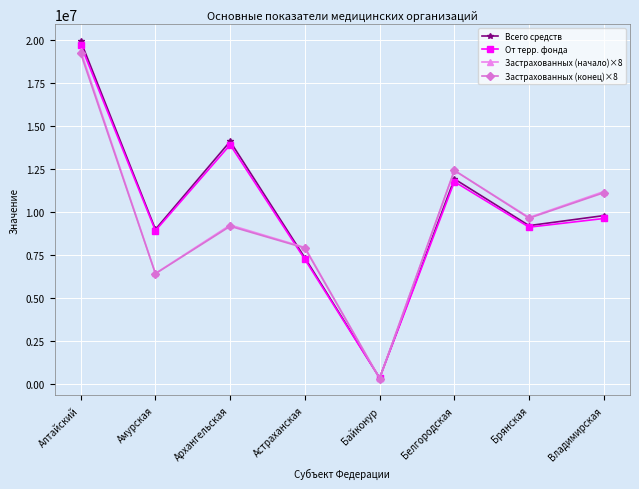

Where is Застрахованных (конец)×8 nearest to the value 9765392?

Брянская